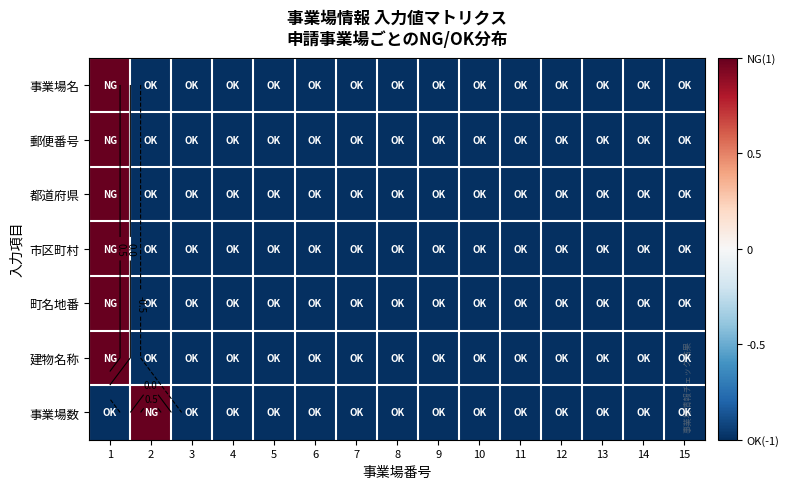

At how many categories does at least one series exceed 0?

2